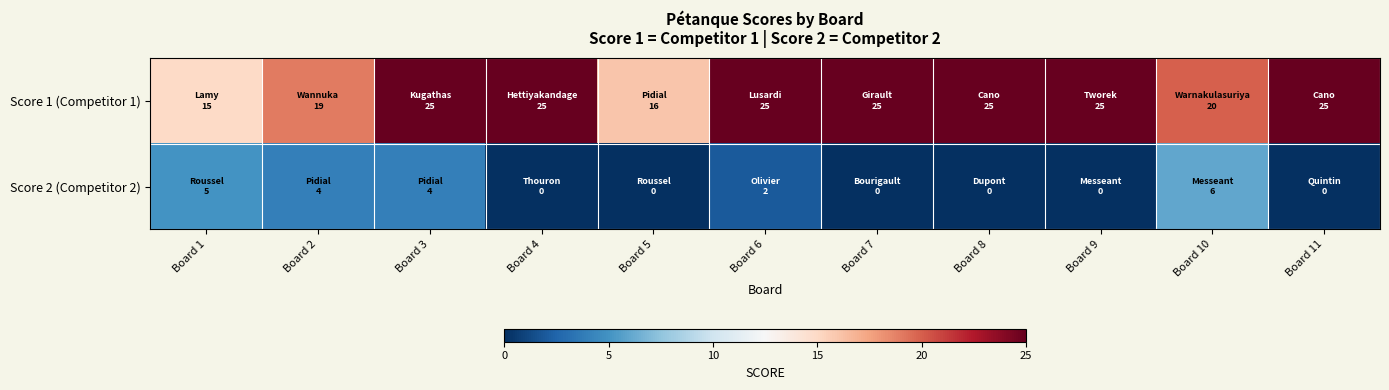

Which series has the largest total across all categories?

Score 1 (Competitor 1)